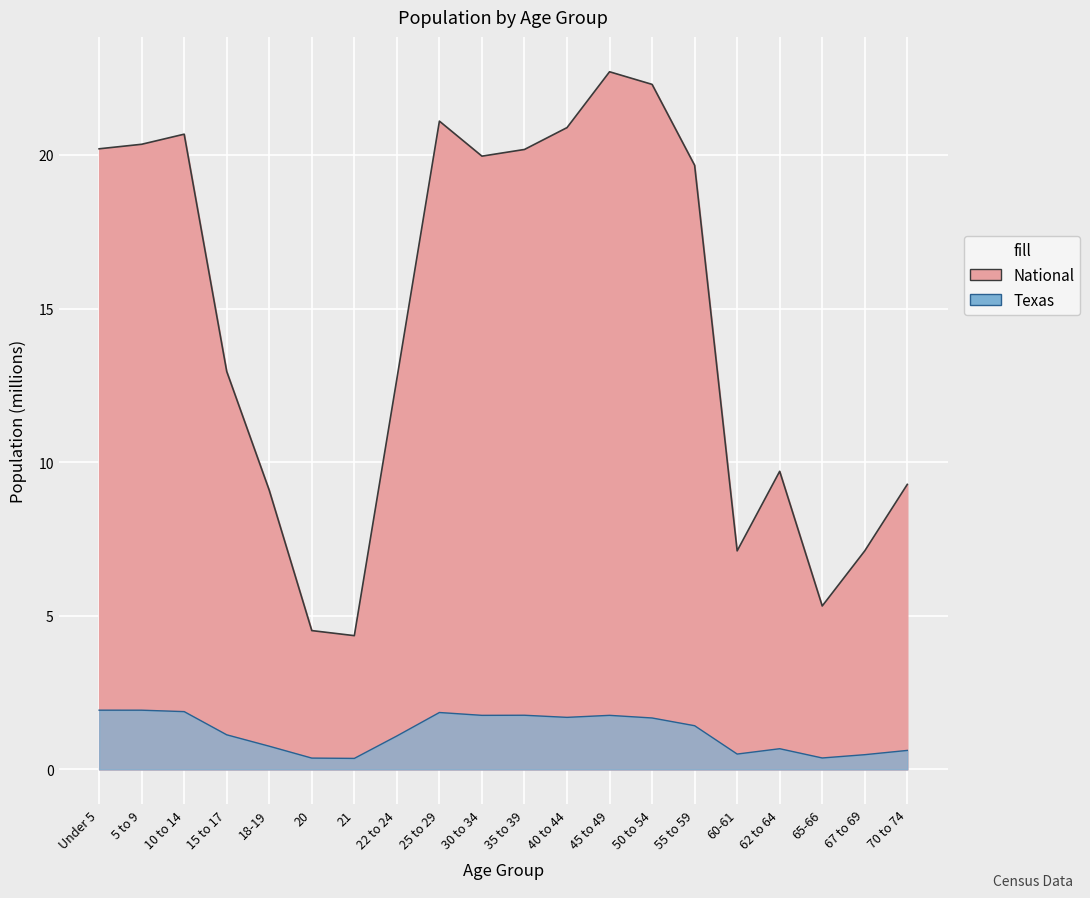

What is the total value across all series at 10 to 14?

22.6